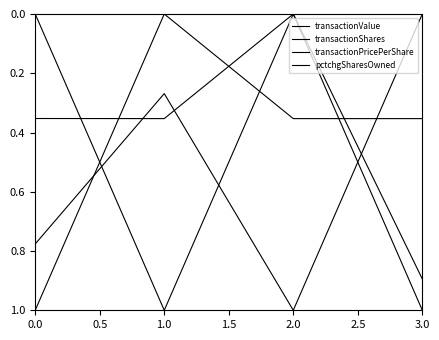

True or false: transactionPricePerShare has more than 1 interior local peaks.

False